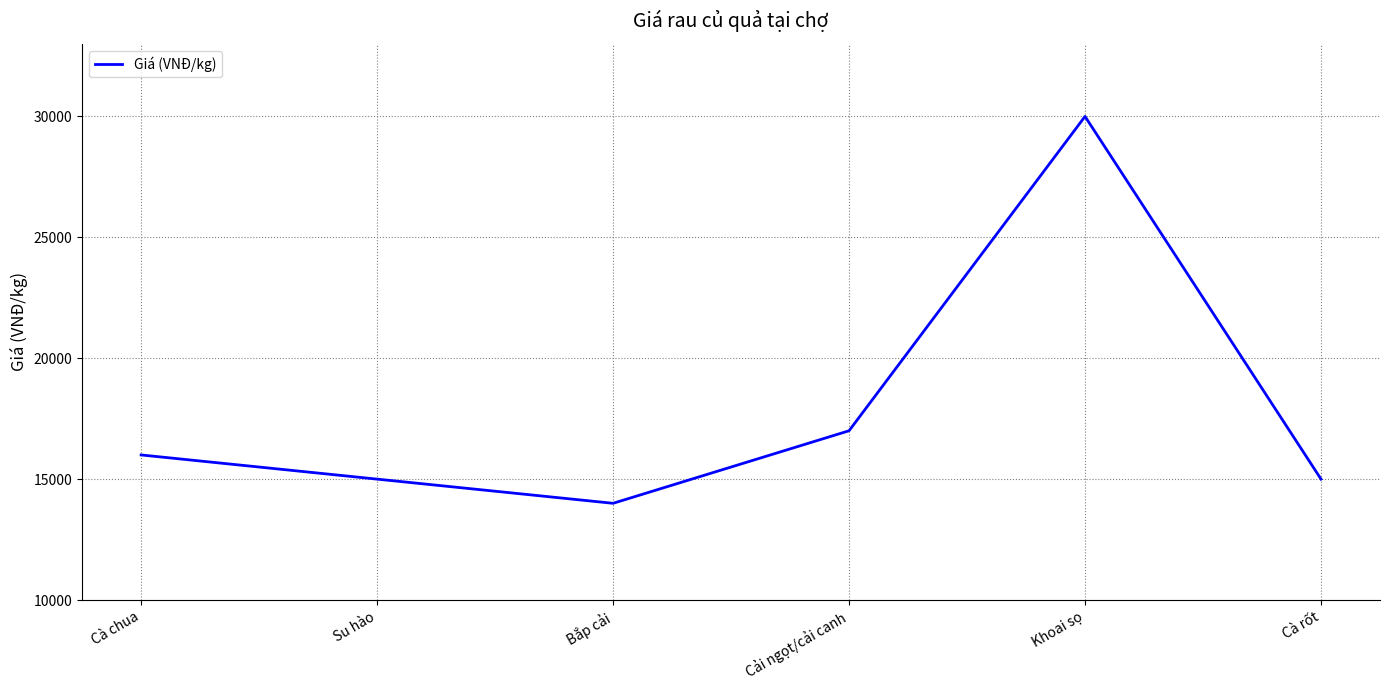

Is it true that the value at Cà chua is 7135?

False